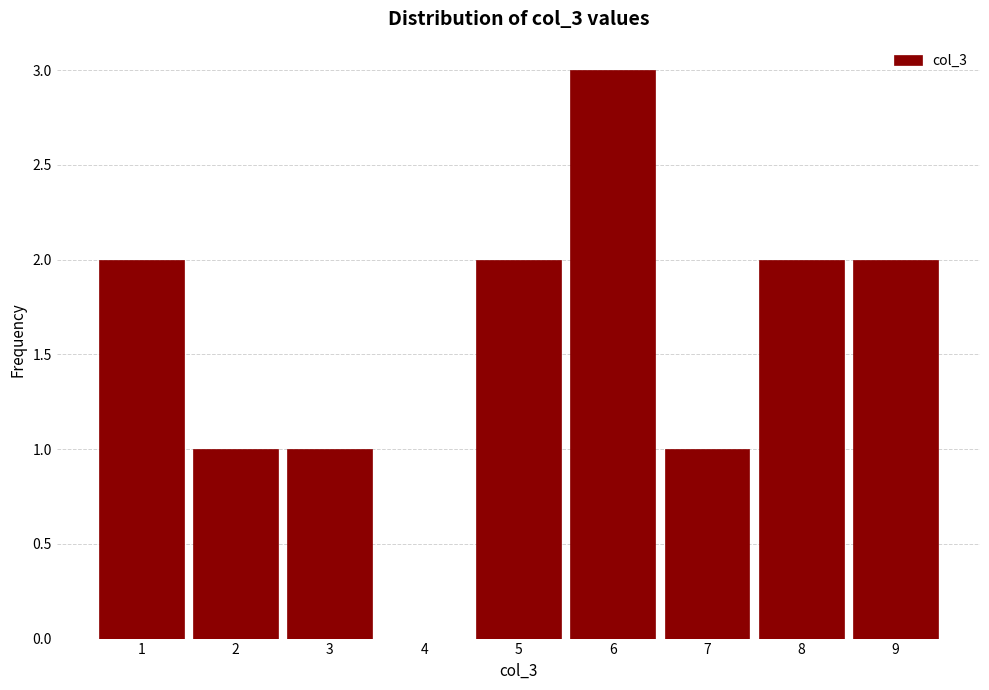

Over which range of the x-axis is the bar tallest?

5.5 to 6.5